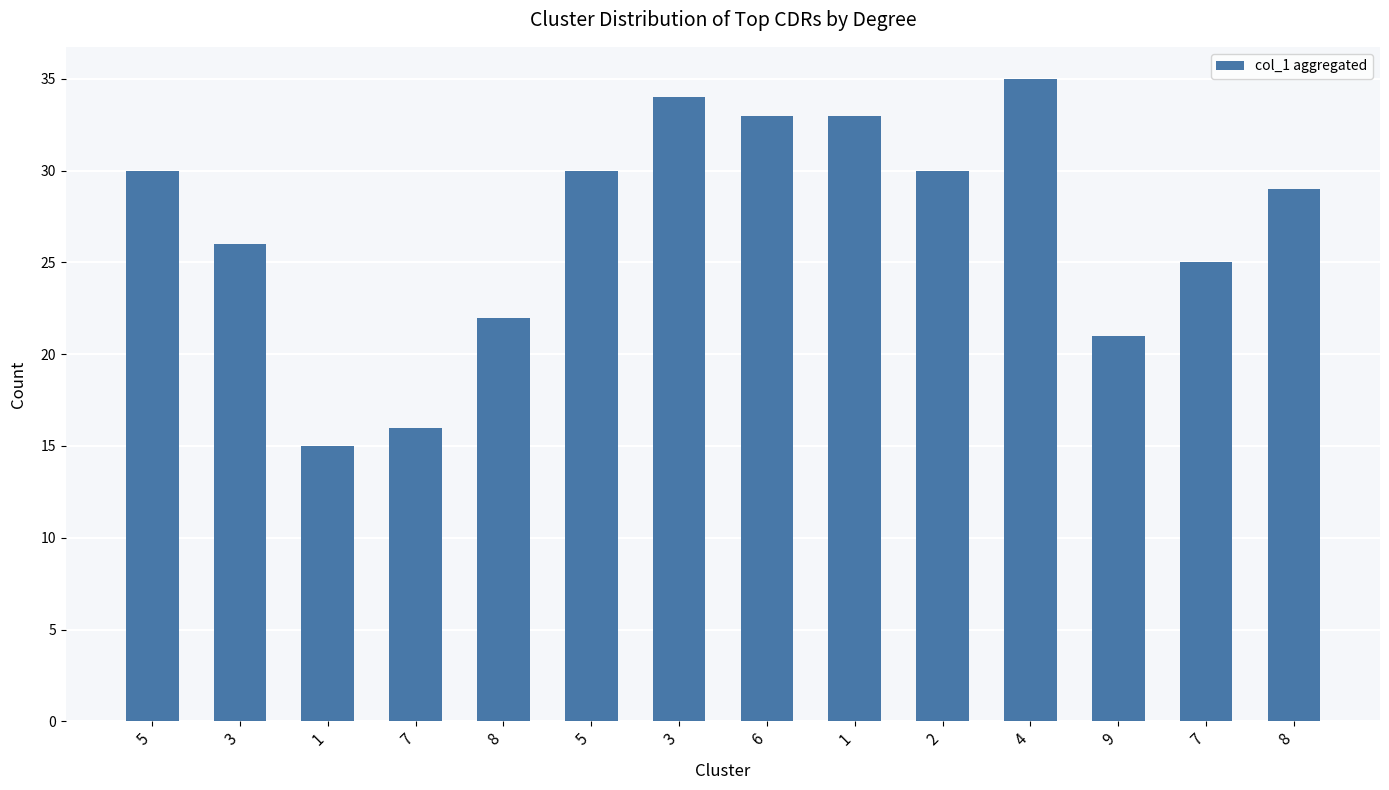

What is the label of the 2nd bar from the right?

7